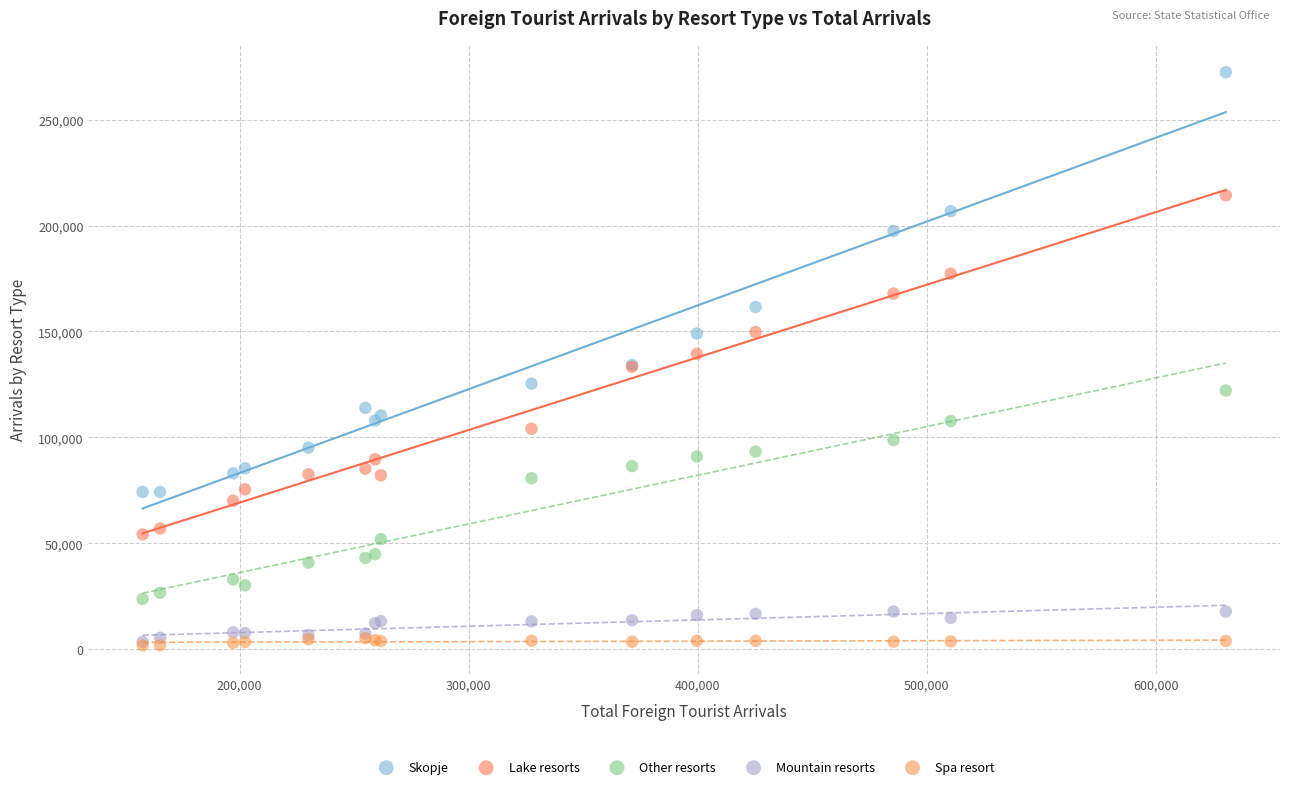

What are all the series names shown in the legend?

Skopje, Lake resorts, Other resorts, Mountain resorts, Spa resort